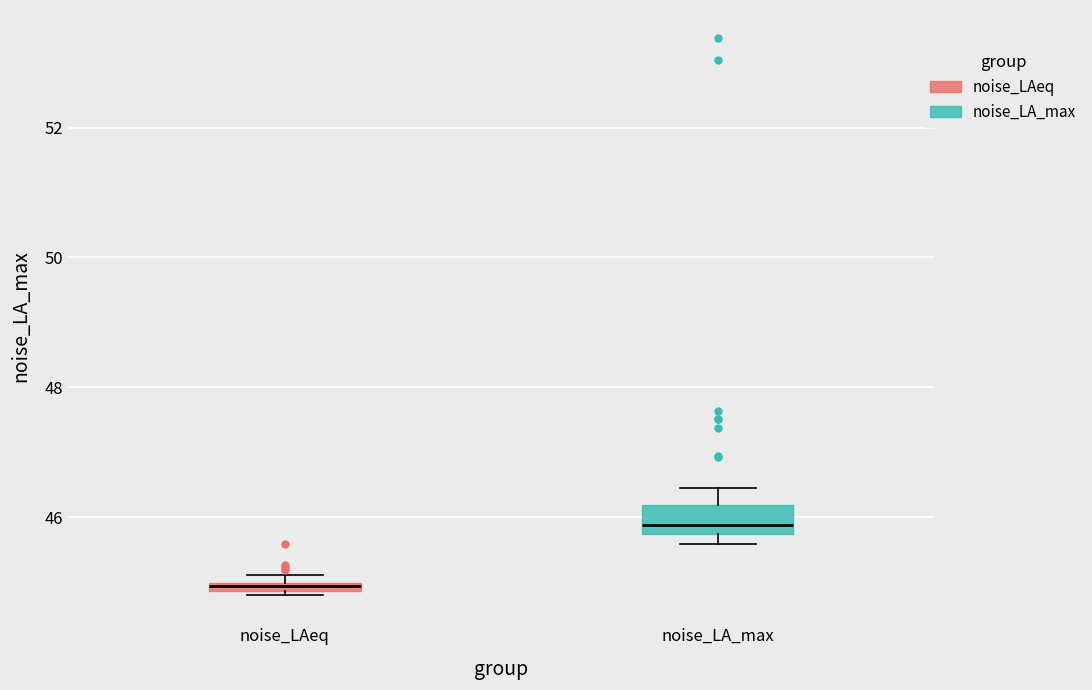

Where is the lower edge of the box for noise_LAeq on the y-axis? The values are not printed on the chart, so give them approximately, as read against the axis.

44.8